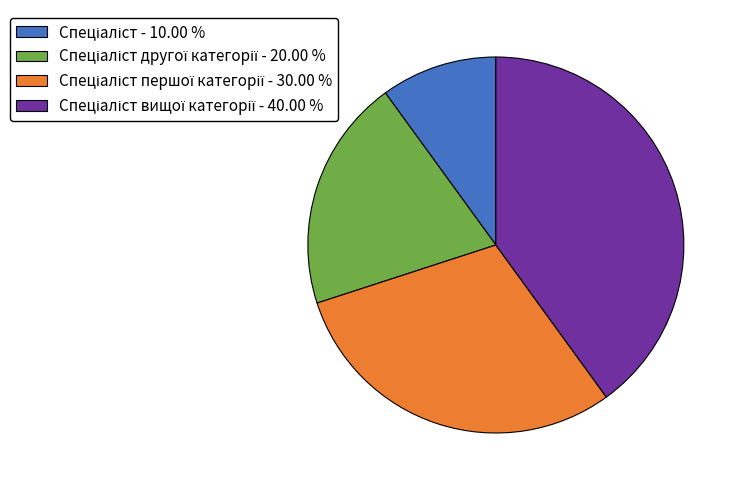

Is there any slice that represents more than half of the pie?

No